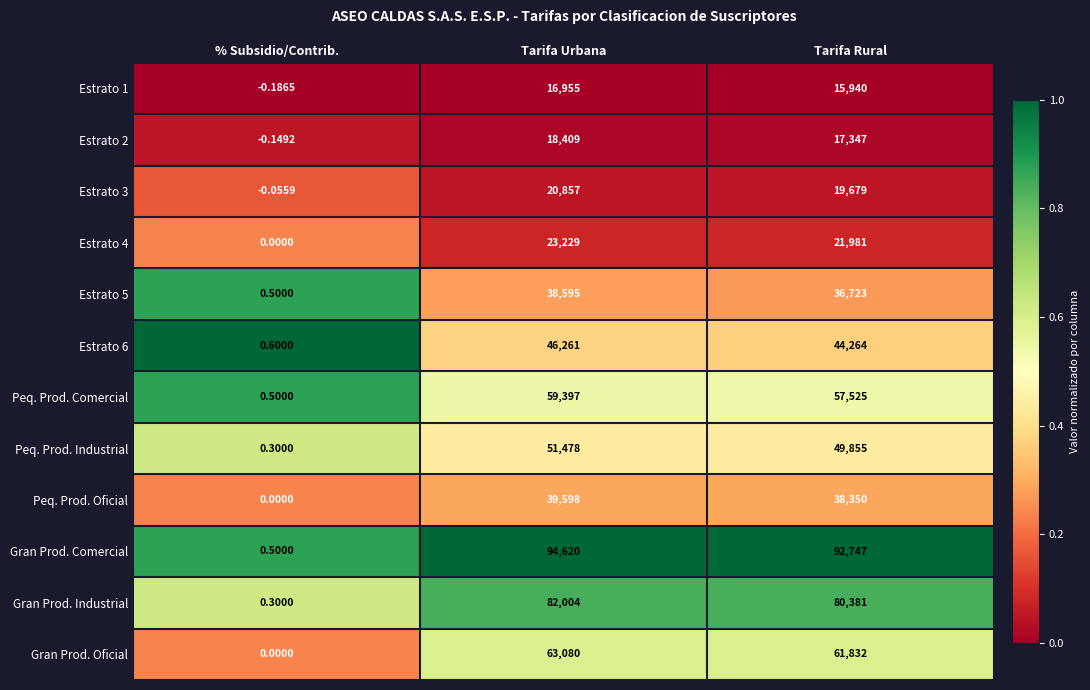

List the labels in order of Gran Prod. Industrial value, smallest first.

% Subsidio/Contrib., Tarifa Rural, Tarifa Urbana